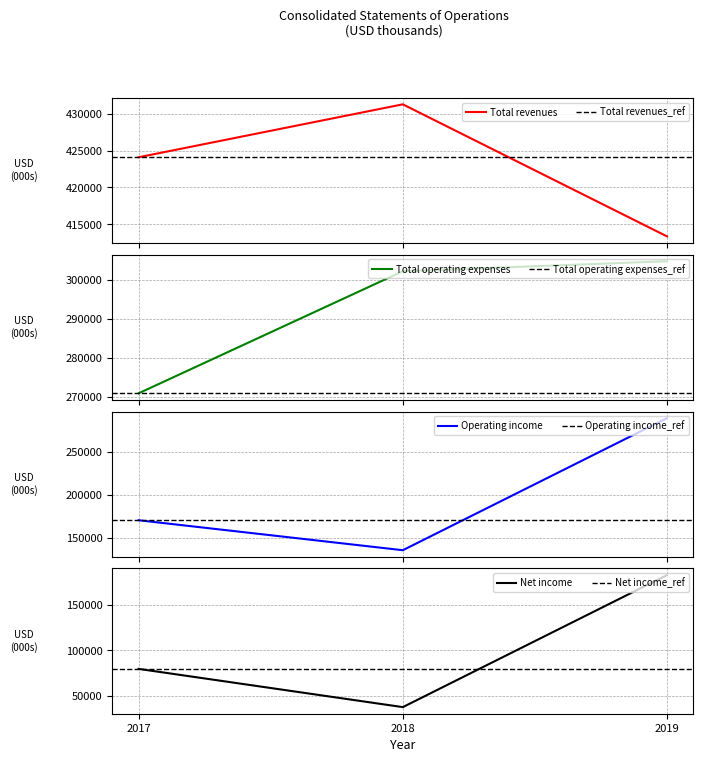

Reading right to left, extract all data points from this chart.

Total revenues: 413356	431276	424095
Total operating expenses: 304810	302246	270900
Operating income: 289212	135329	170239
Net income: 183020	37412	79551